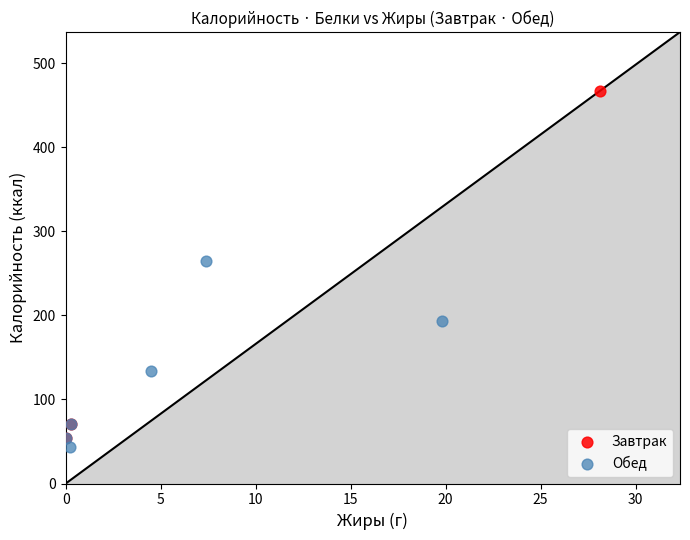

What are all the series names shown in the legend?

Завтрак, Обед